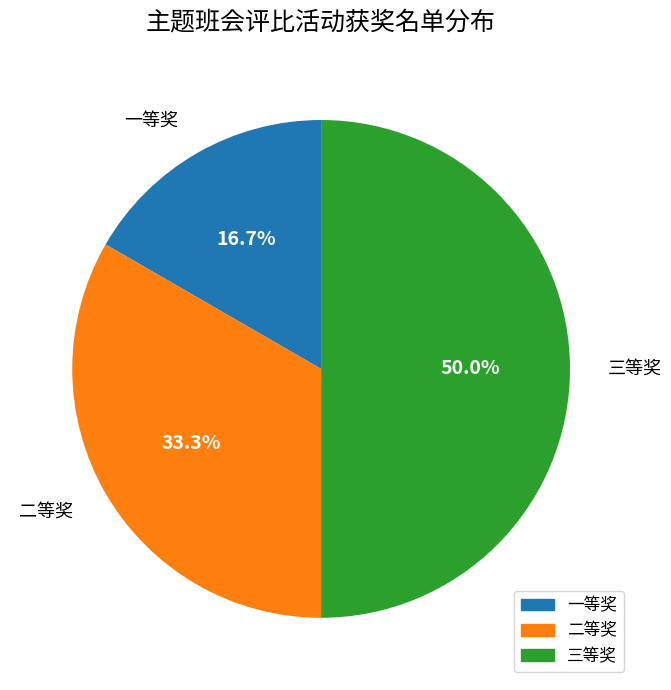

To the nearest percent, what is the difference between the largest and smallest slice percentages?

33%